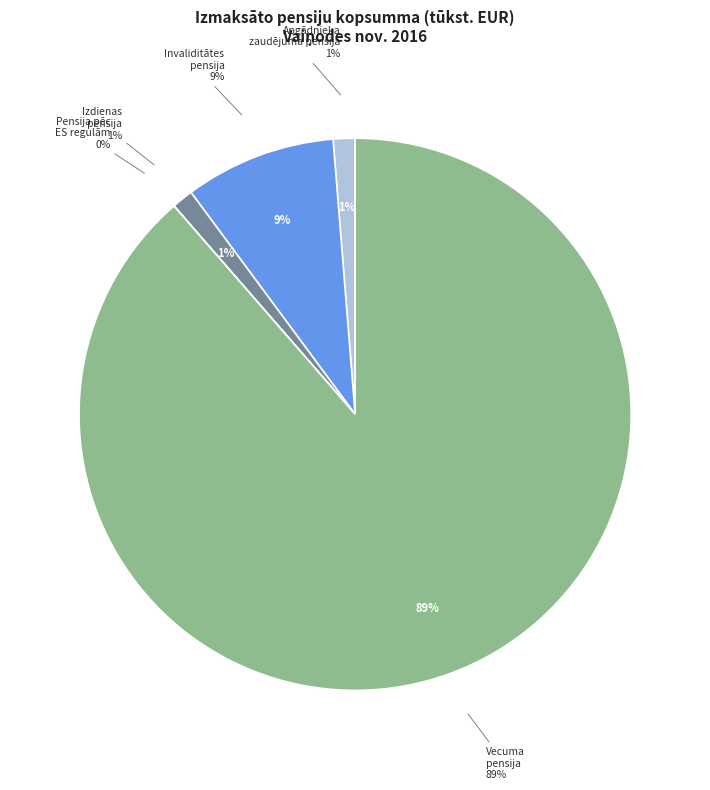

What is the change in value from Apgādnieka zaudējuma pensija to Pensija, izm. saskaņā ar ES regulām?

-28.1